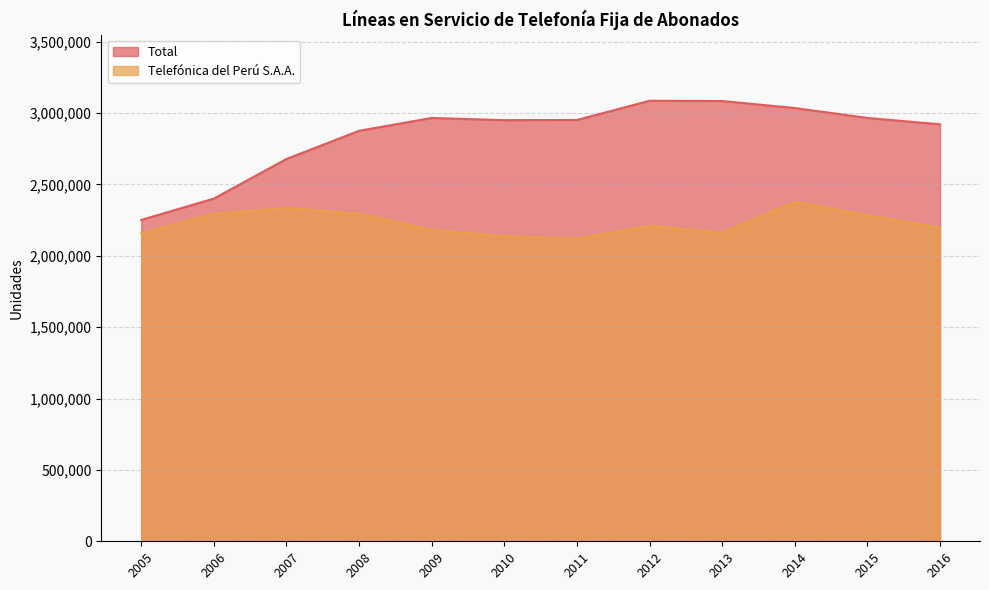

Between 2011 and 2014, which series saw the biggest shift?

Telefónica del Perú S.A.A.